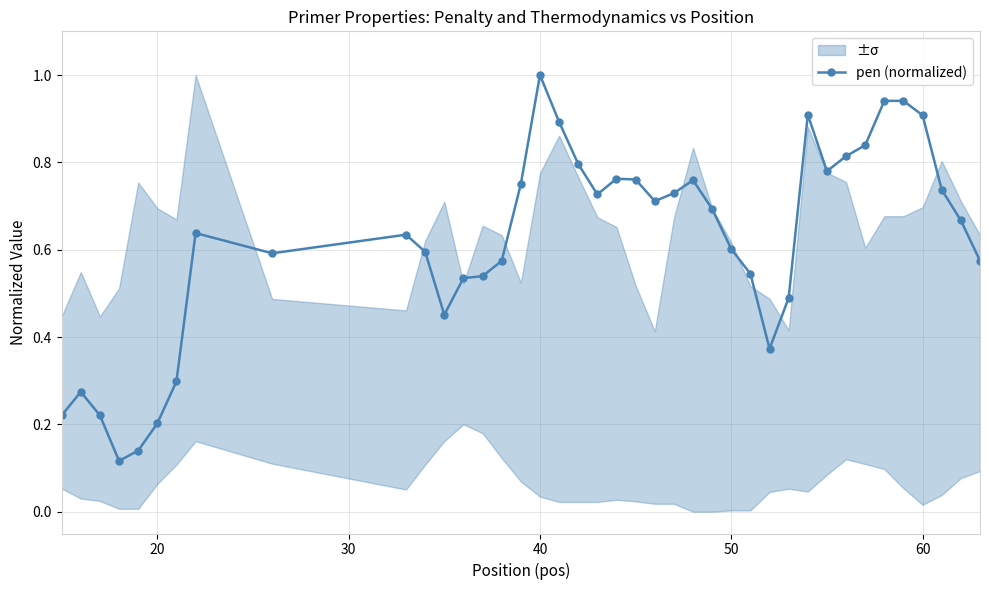

True or false: pen (normalized) has more than 1 points higher than both neighbors.

True